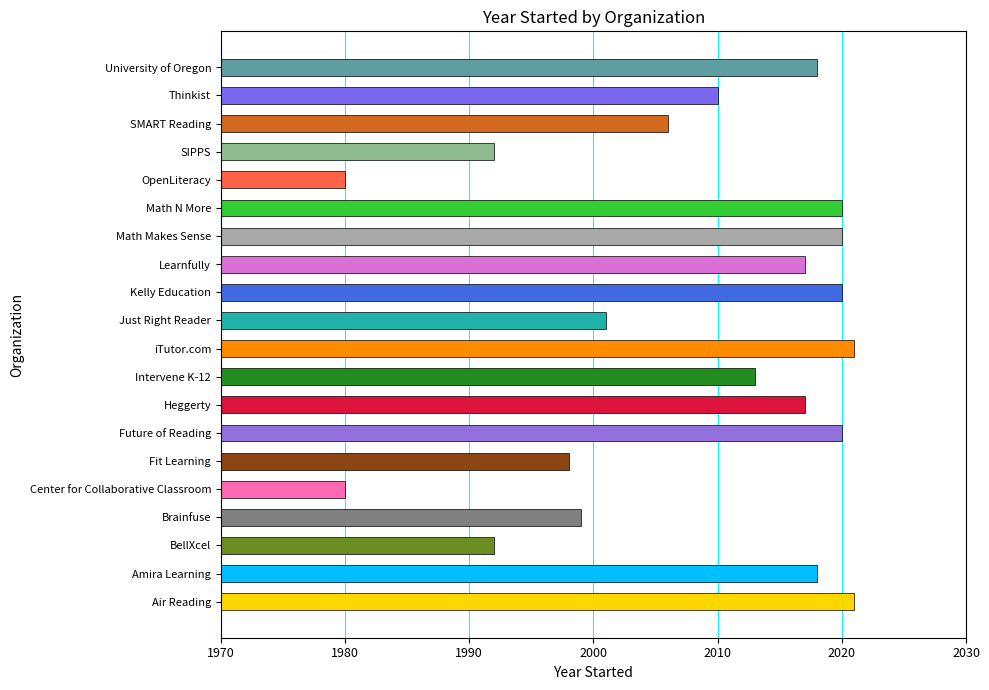

Reading left to right, extract all data points from this chart.

Air Reading=2021	Amira Learning=2018	BellXcel=1992	Brainfuse=1999	Center for Collaborative Classroom=1980	Fit Learning=1998	Future of Reading=2020	Heggerty=2017	Intervene K-12=2013	iTutor.com=2021	Just Right Reader=2001	Kelly Education=2020	Learnfully=2017	Math Makes Sense=2020	Math N More=2020	OpenLiteracy=1980	SIPPS=1992	SMART Reading=2006	Thinkist=2010	University of Oregon=2018